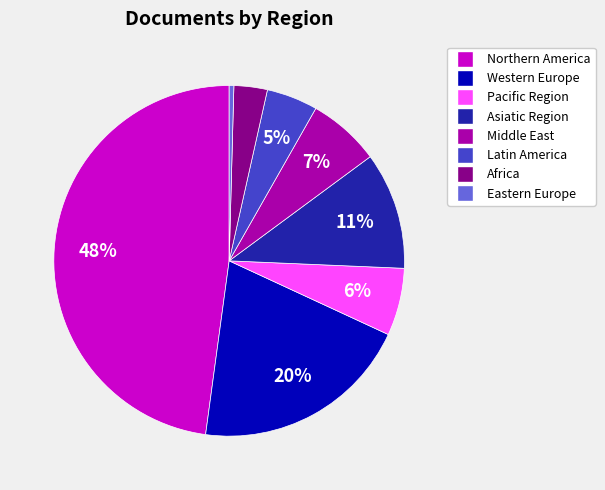

To the nearest percent, what is the average slice percentage?

12%